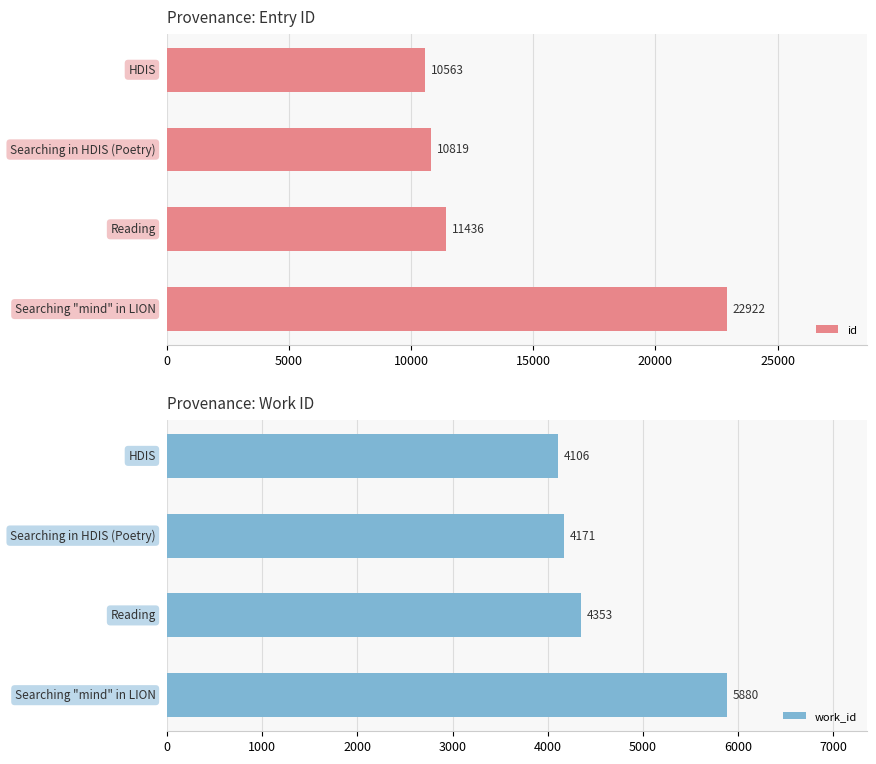

What is the minimum value for work_id?

4106